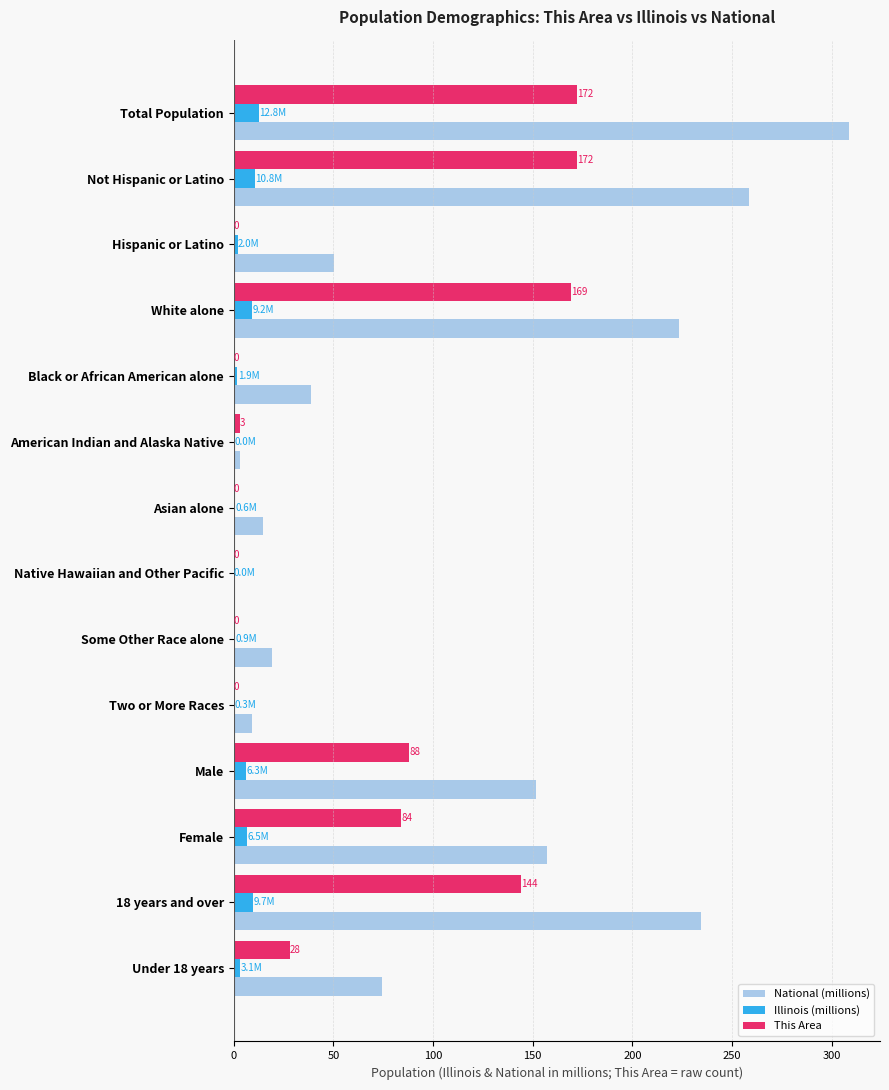

What are all the series names shown in the legend?

National (millions), Illinois (millions), This Area